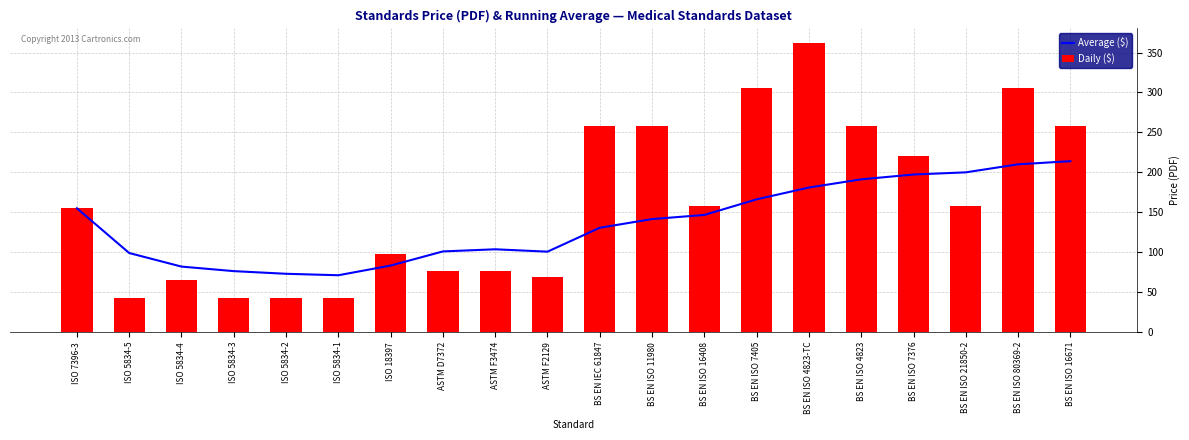

At how many categories does at least one series exceed 165?

9